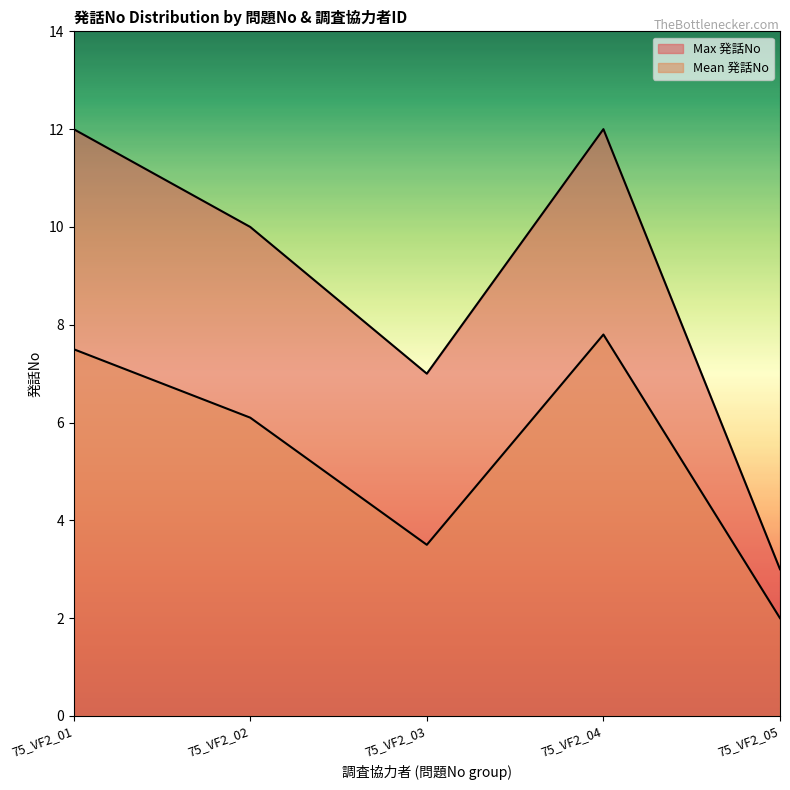

True or false: Mean 発話No and Max 発話No intersect in this chart.

False